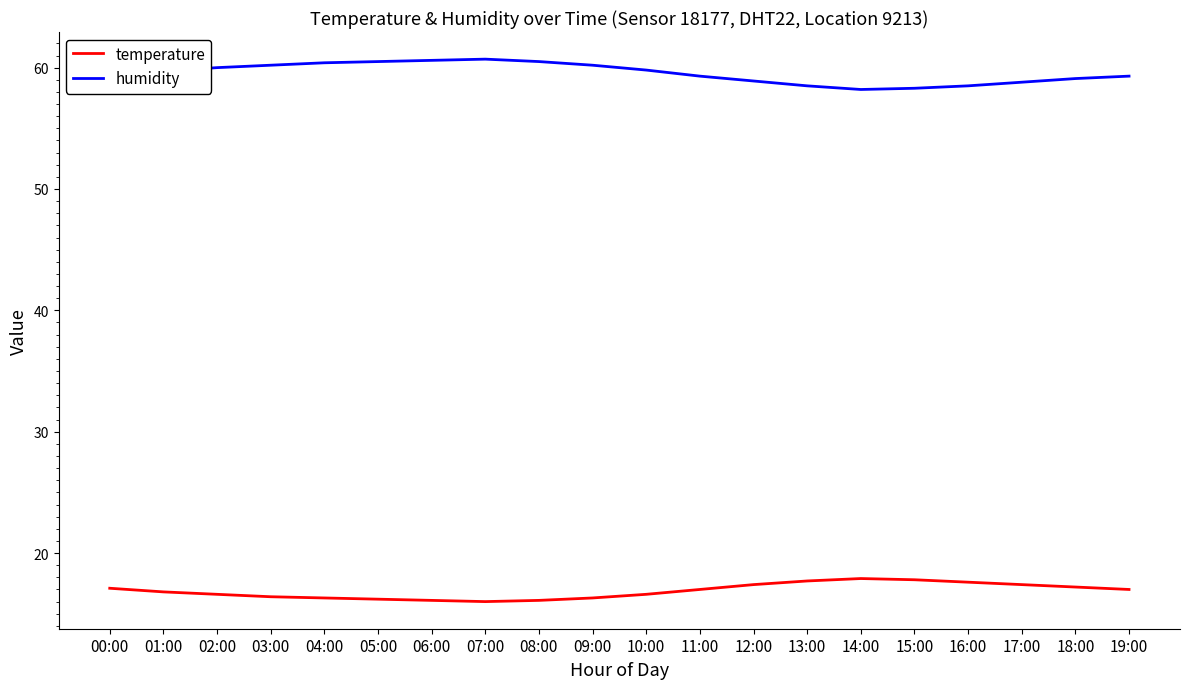

What is the spread (max minus min) of values at 14:00?

40.3